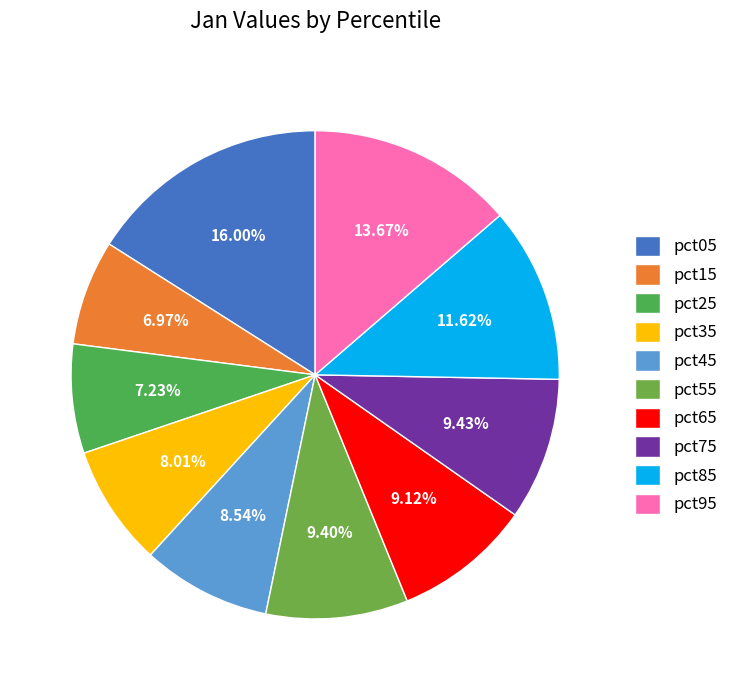

What percentage is NOT represented by pct75?

90.6%